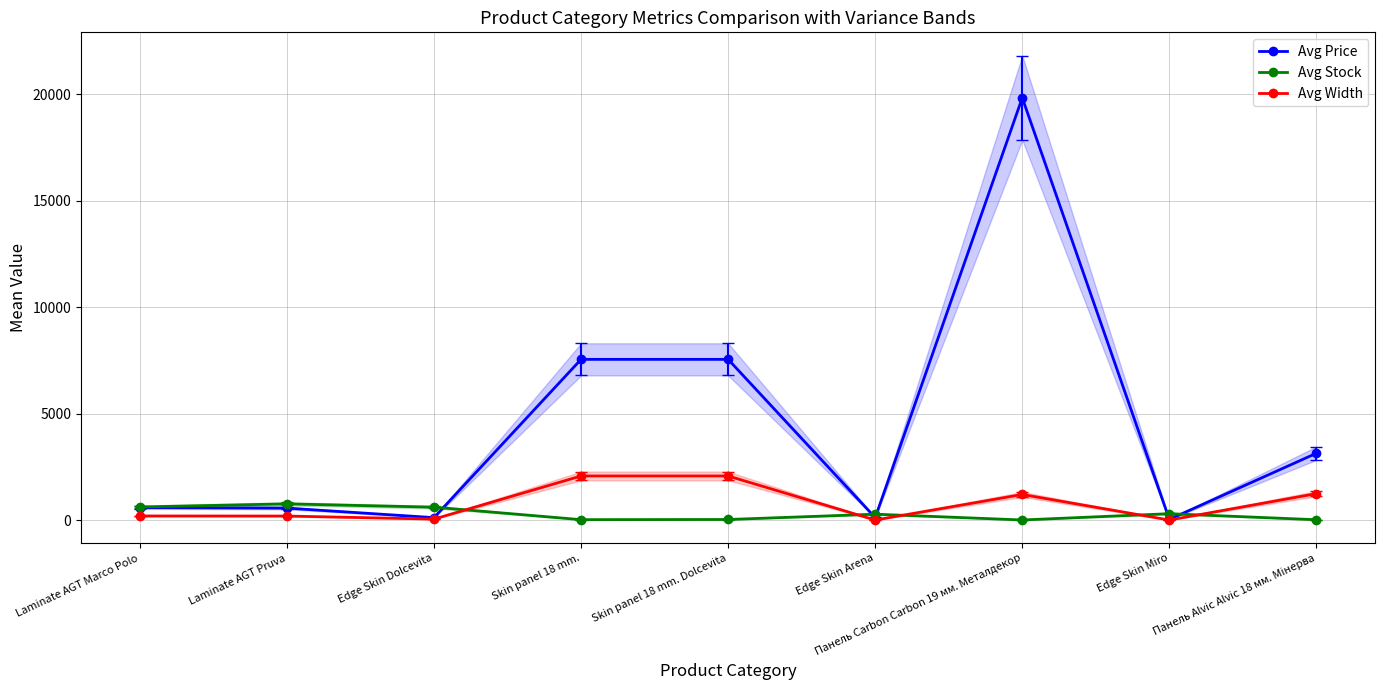

What is the difference between the maximum and second lowest values in the Avg Stock series?

745.2